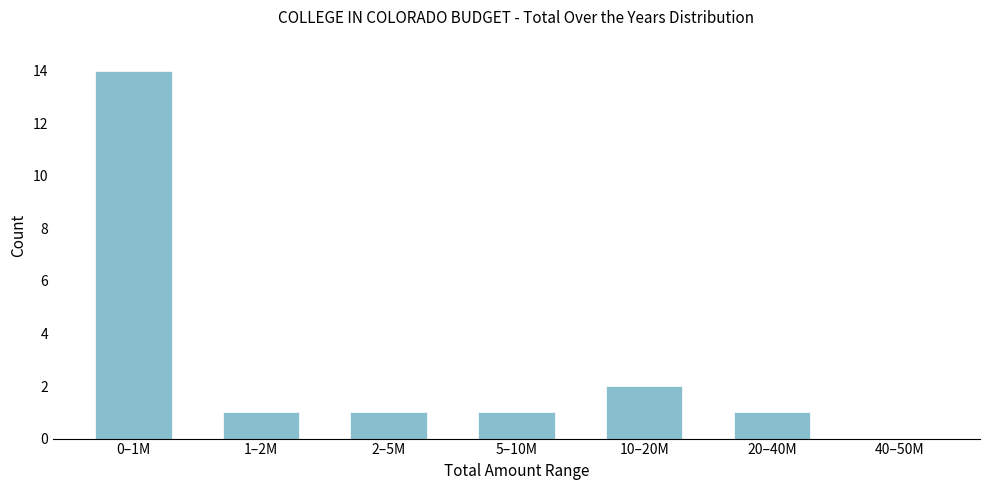

Reading left to right, transcribe all the data shown in this chart.

0–1M=14	1–2M=1	2–5M=1	5–10M=1	10–20M=2	20–40M=1	40–50M=0